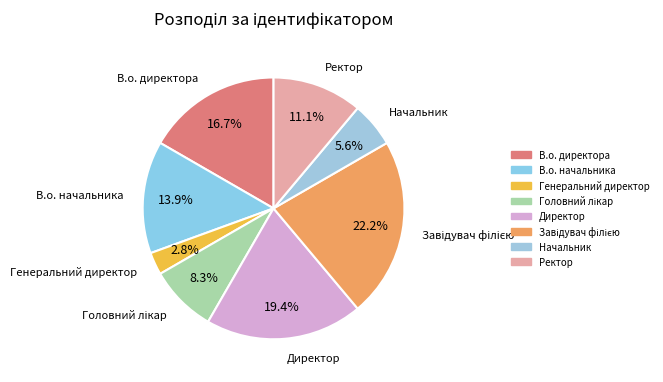

Count the number of slices in the pie.

8